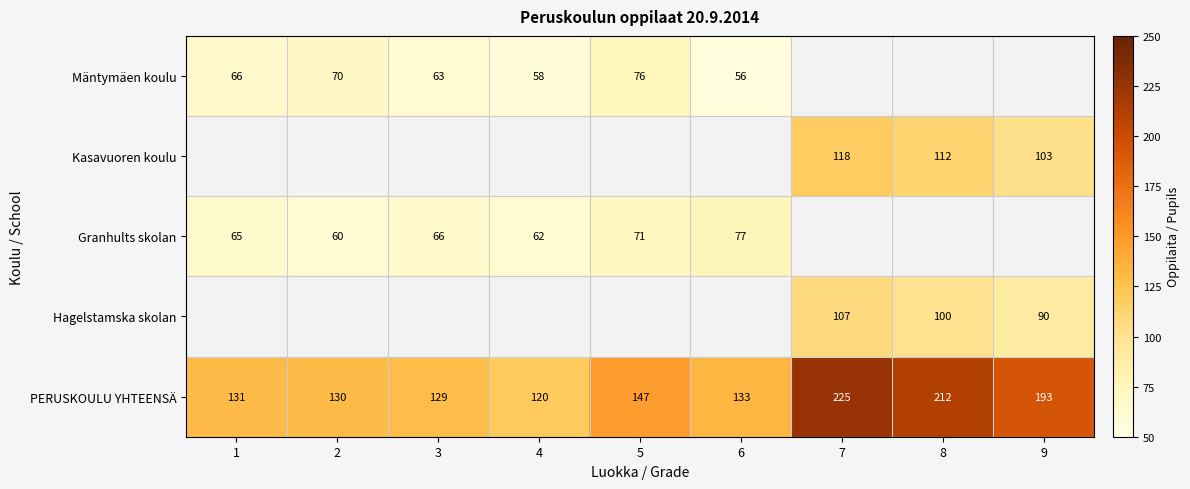

List the labels in order of PERUSKOULU YHTEENSÄ value, largest first.

7, 8, 9, 5, 6, 1, 2, 3, 4